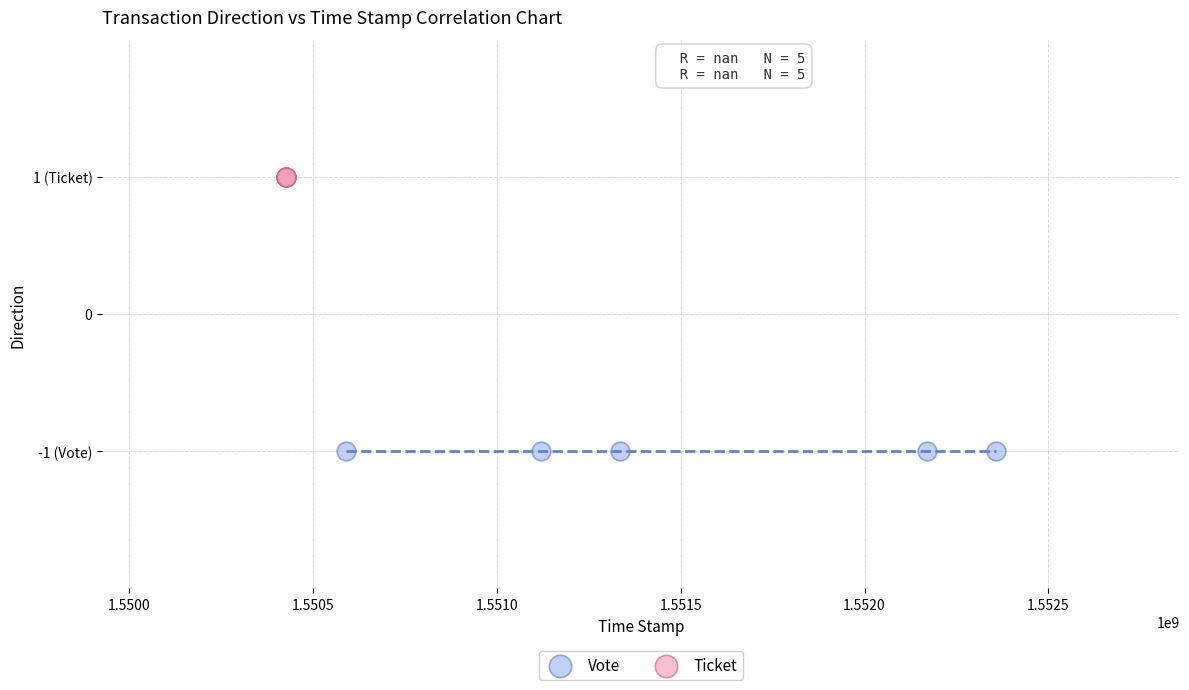

Which series contains the lowest Y value?

Vote